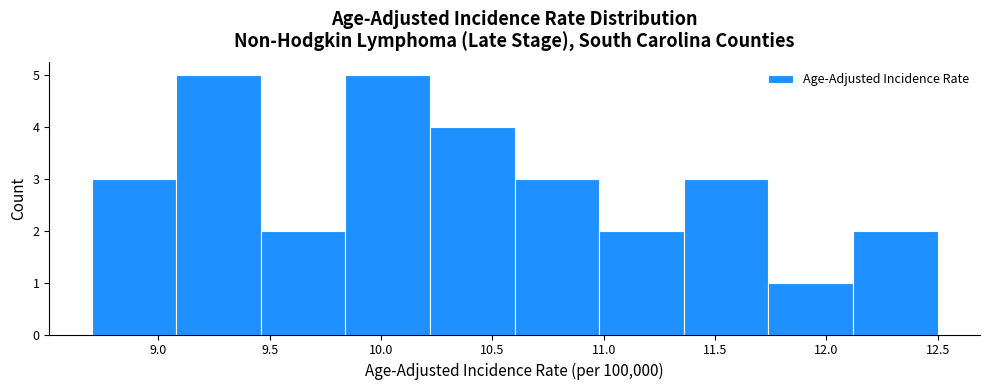

How tall is the bar that spans 10.22 to 10.60 on the x-axis? Neither the bar edges nor the heights are printed on the chart, so give them approximately, as read against the axes.

4